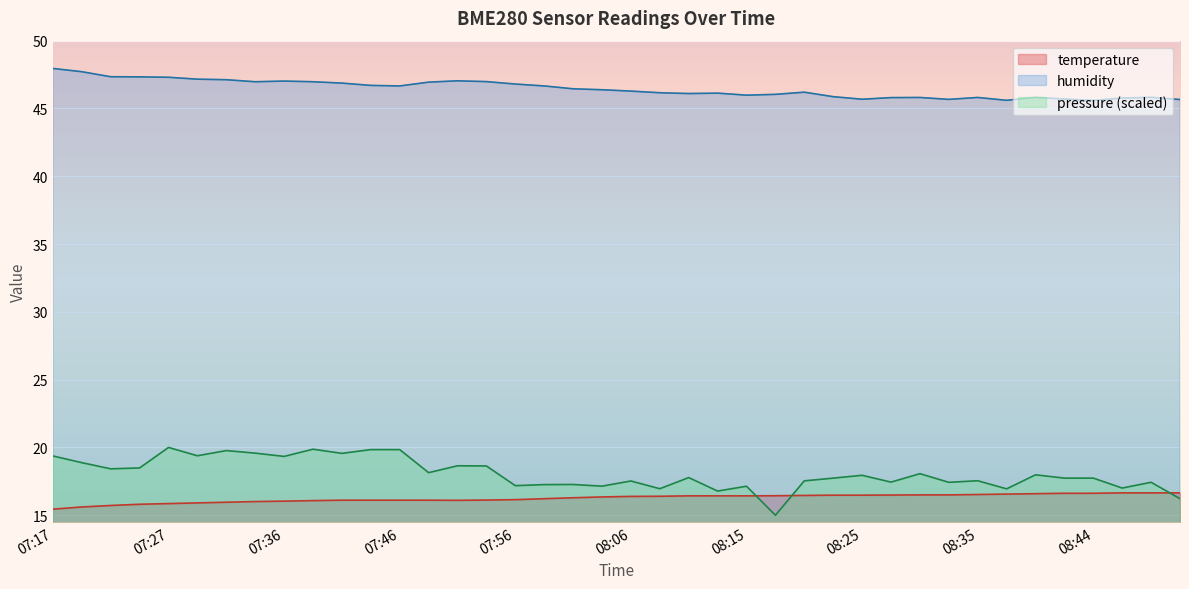

Where is the first local maximum for humidity?

07:36